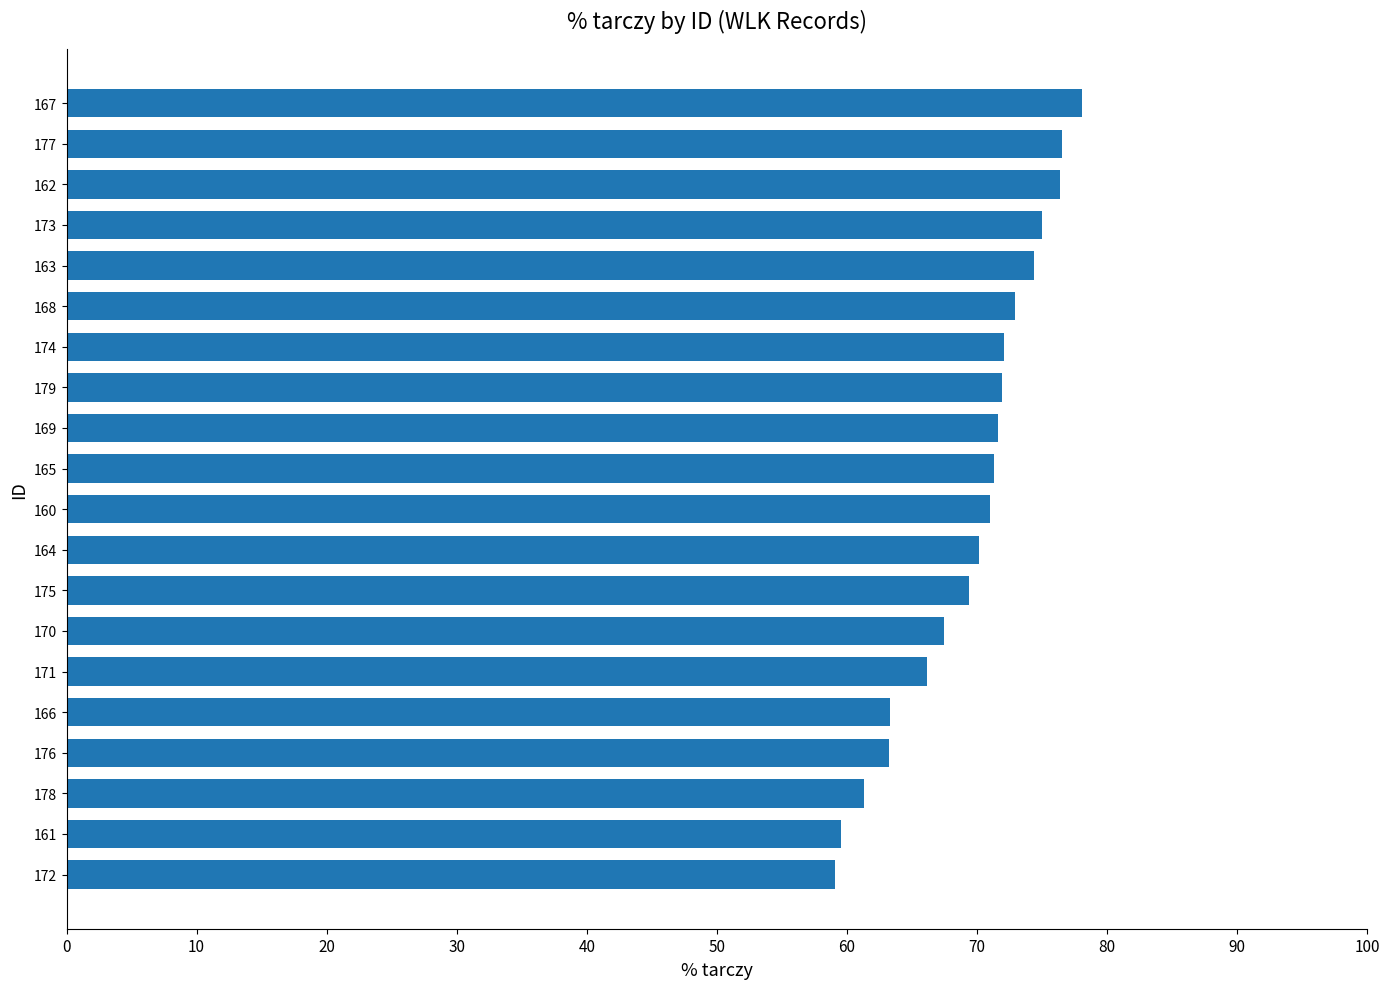

Which has a higher value, 162 or 179?

162